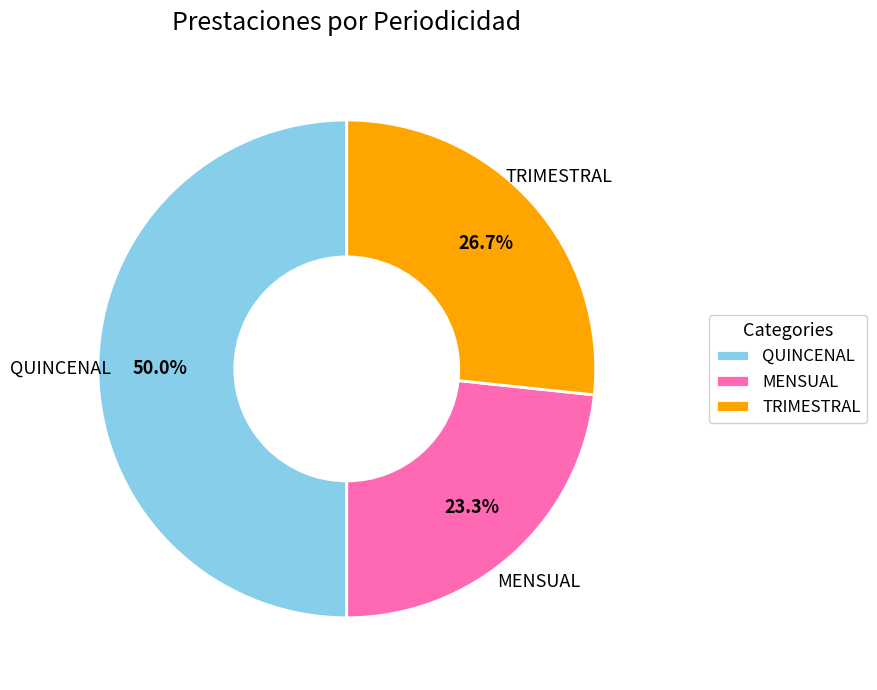

Rank the categories by value from lowest to highest.

MENSUAL, TRIMESTRAL, QUINCENAL